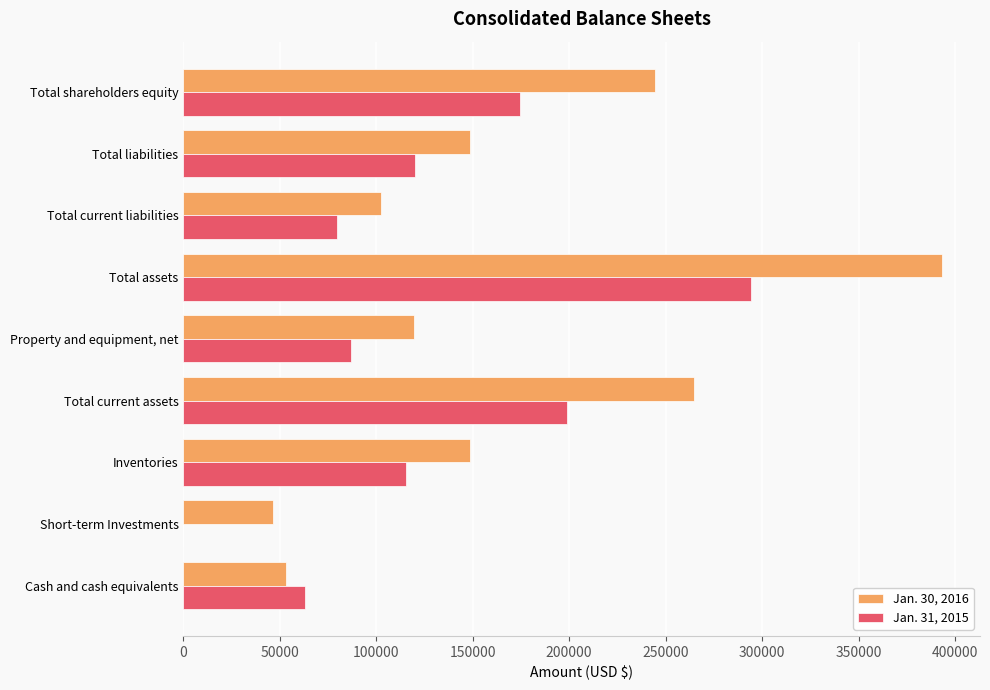

At which label does Jan. 31, 2015 reach its peak?

Total assets